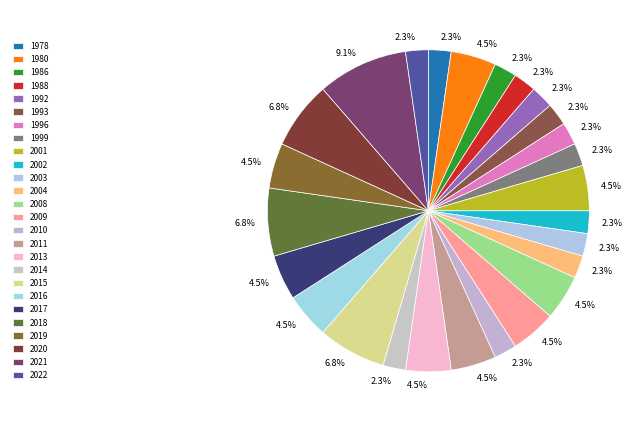

Between 1992 and 2021, which is larger?

2021